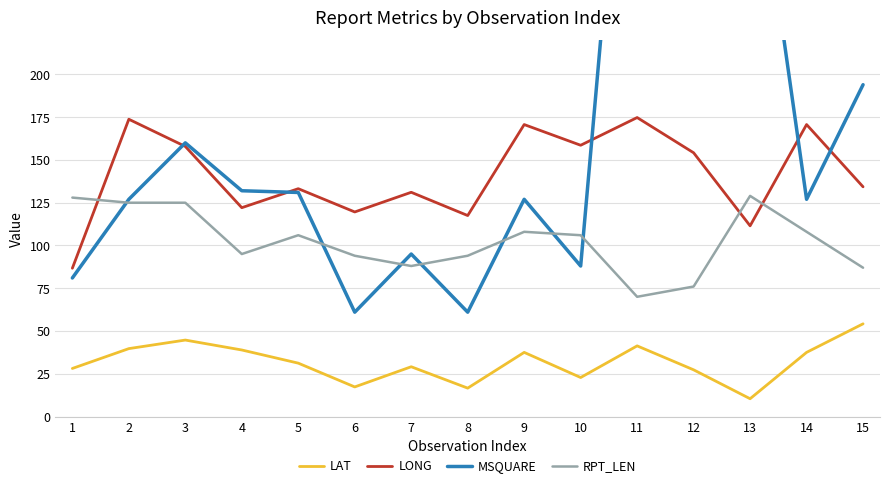

List the labels in order of LONG value, smallest first.

1, 13, 8, 6, 4, 7, 5, 15, 12, 3, 10, 9, 14, 2, 11